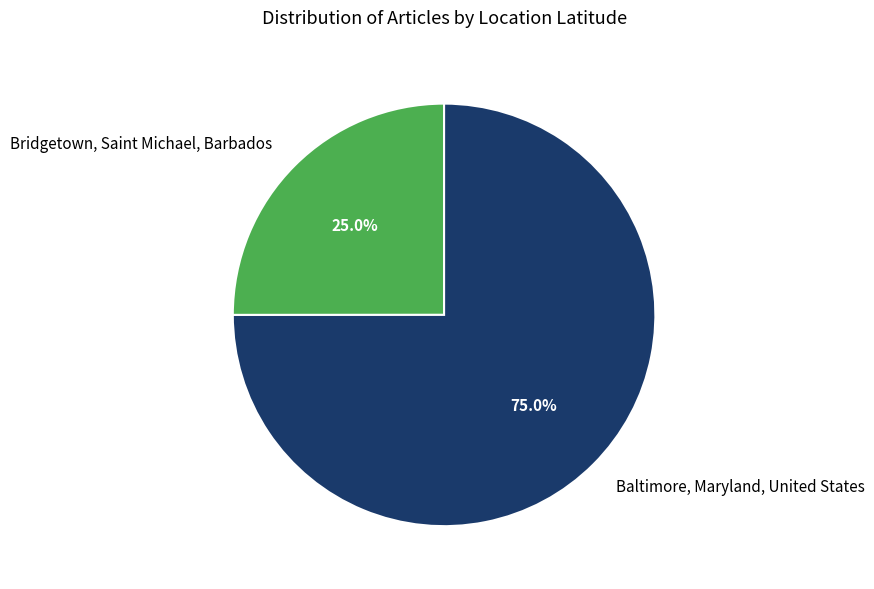

Between Bridgetown, Saint Michael, Barbados and Baltimore, Maryland, United States, which is larger?

Baltimore, Maryland, United States